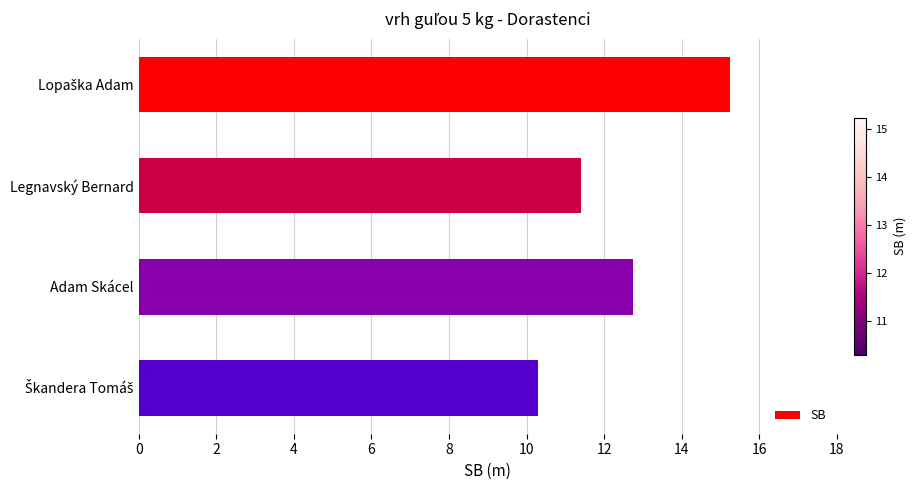

What value does the data have at Adam Skácel?

12.7